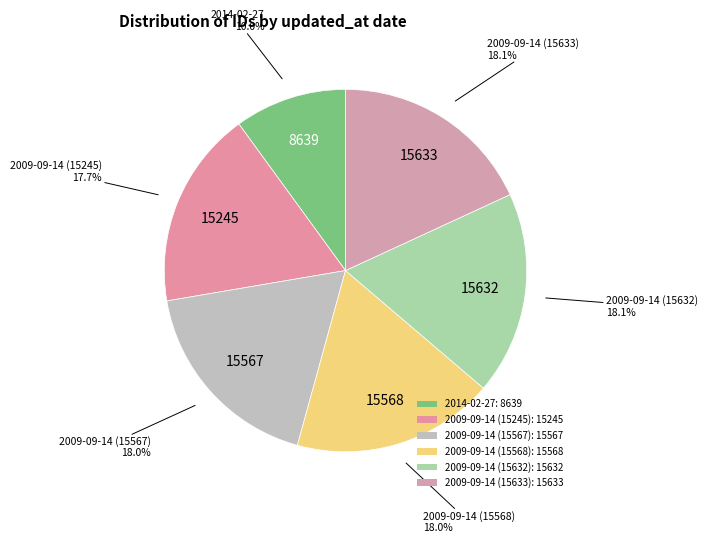

How many slices are in this pie chart?

6